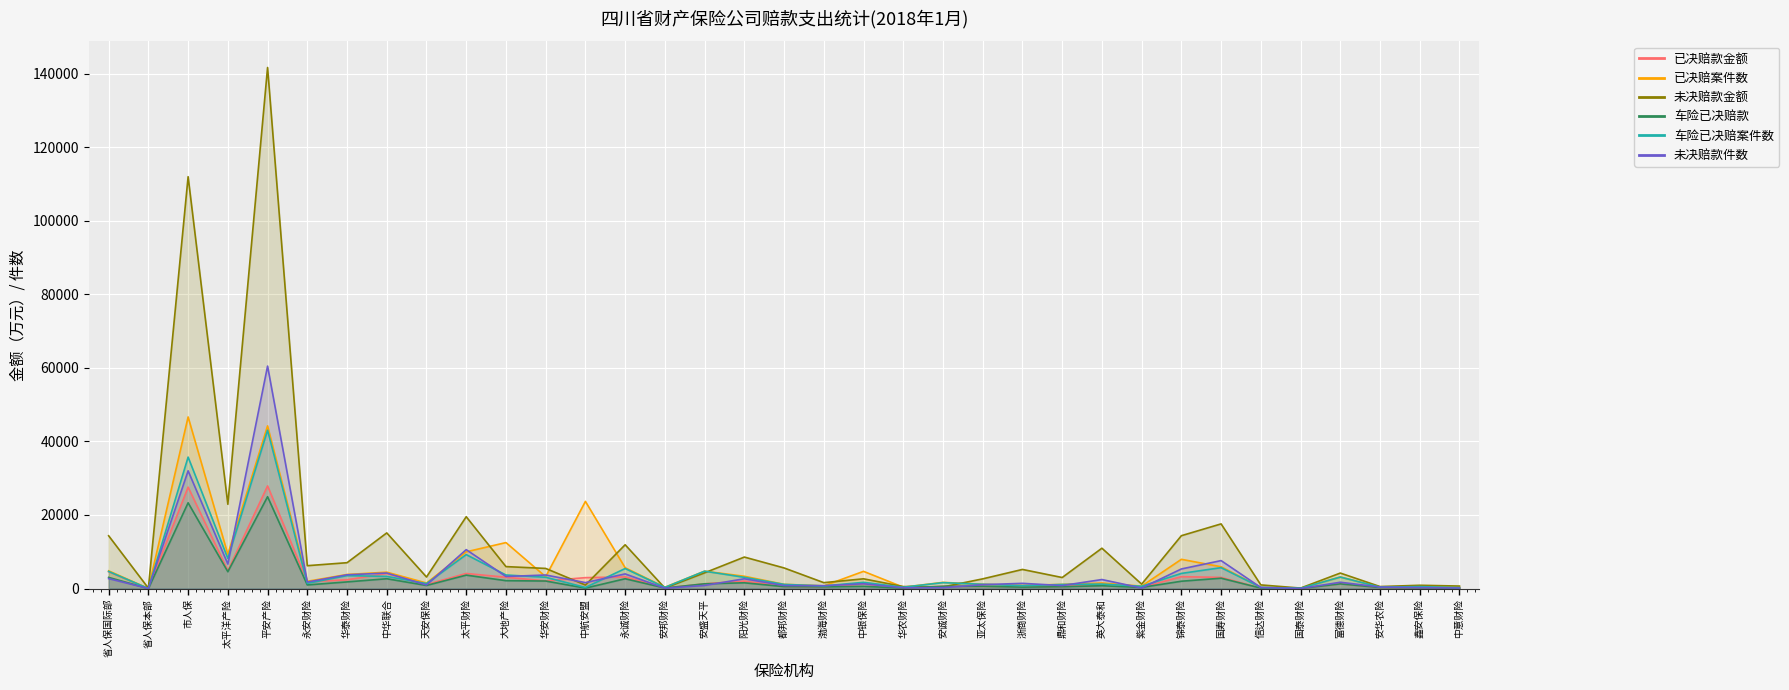

True or false: 未决赔款金额 and 未决赔款件数 intersect in this chart.

True